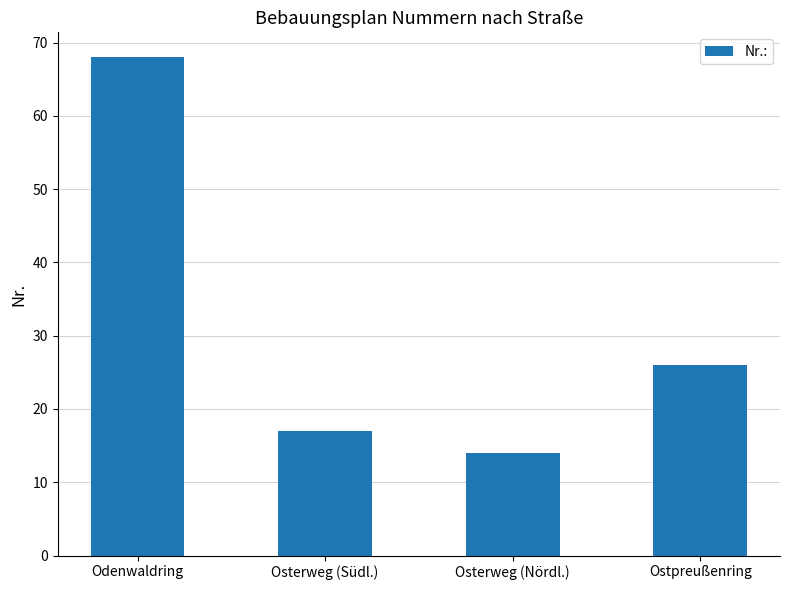

At which category does the chart reach its minimum across all series?

Osterweg (Nördl.)